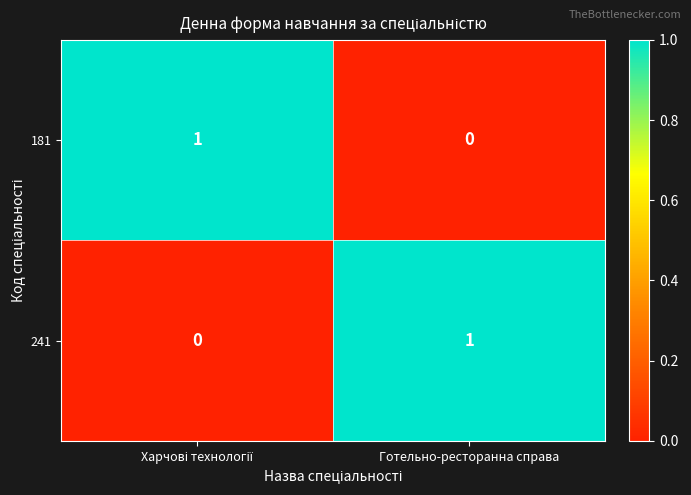

What is the greatest value displayed?

1